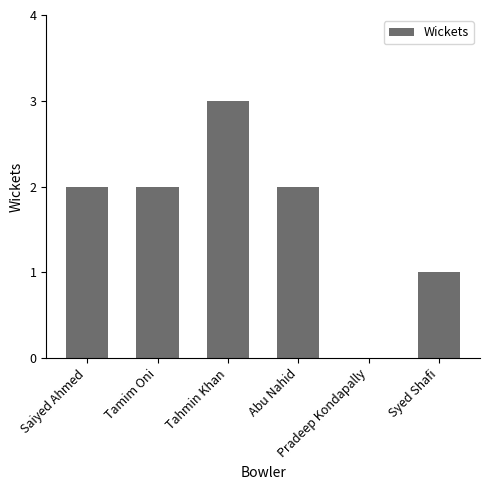

Reading left to right, what are all the values shown in this chart?

Saiyed Ahmed=2	Tamim Oni=2	Tahmin Khan=3	Abu Nahid=2	Pradeep Kondapally=0	Syed Shafi=1